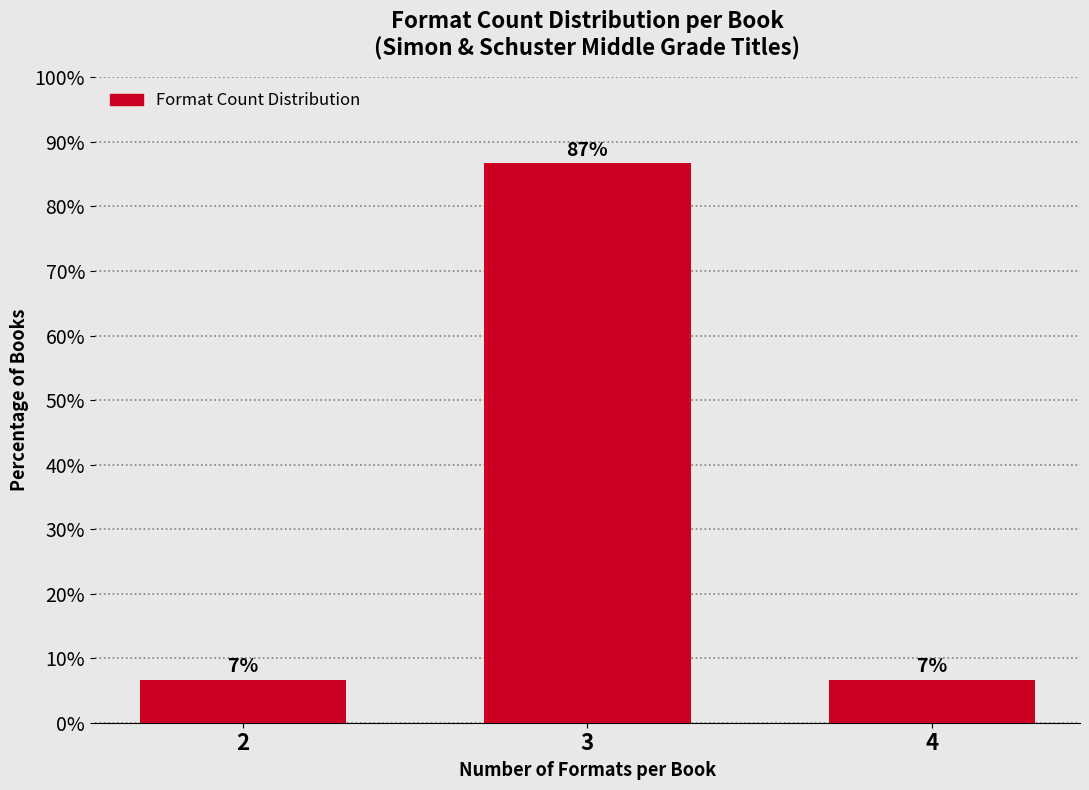

Are the bars horizontal?

No